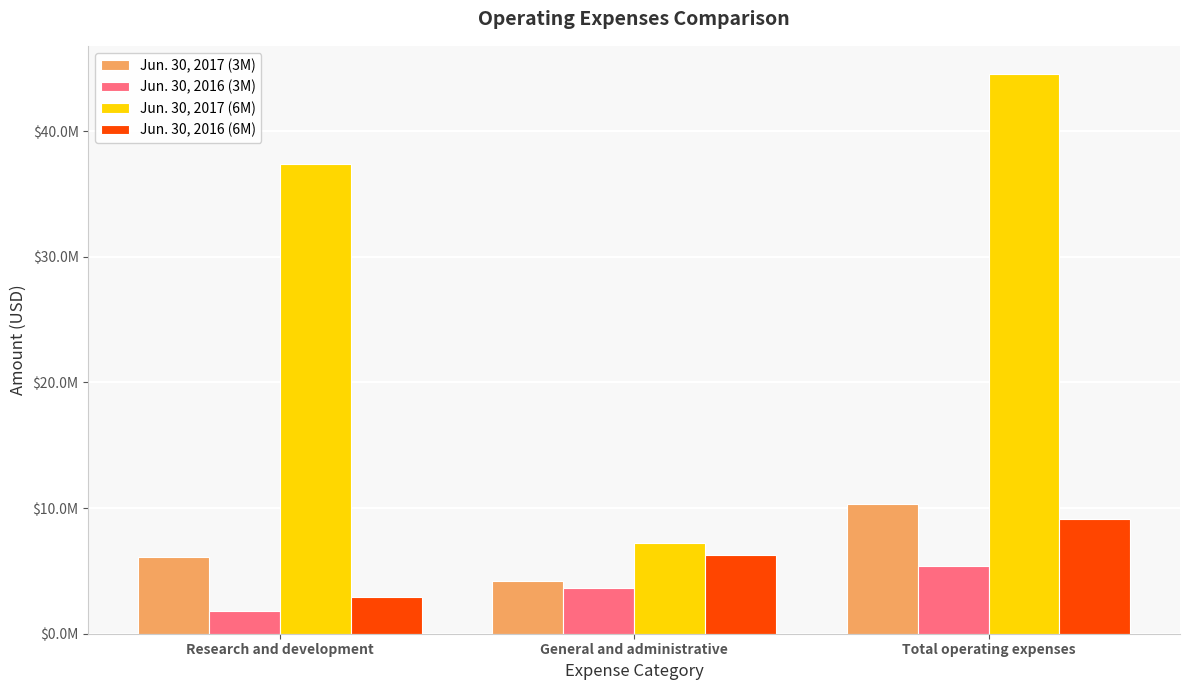

What value does the Jun. 30, 2017 (3M) series have at General and administrative, to the nearest 50?

4213150